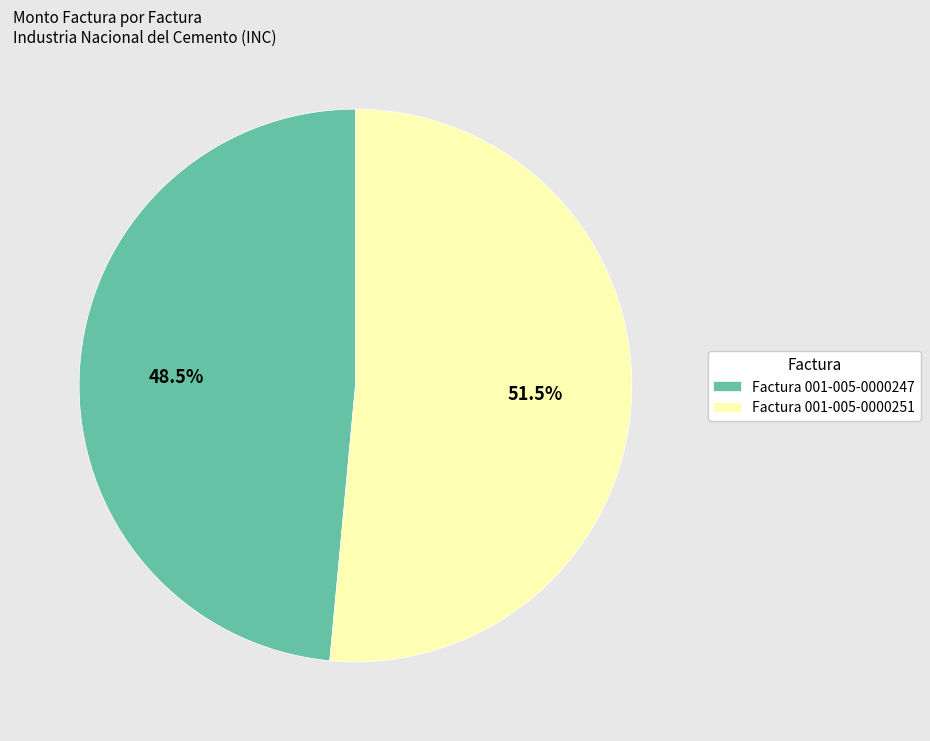

Rank the categories by value from highest to lowest.

Factura 001-005-0000251, Factura 001-005-0000247